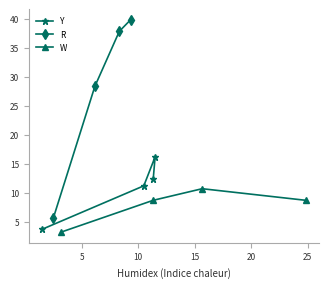

What is the value of the Y point at the 1st from the left?

3.7